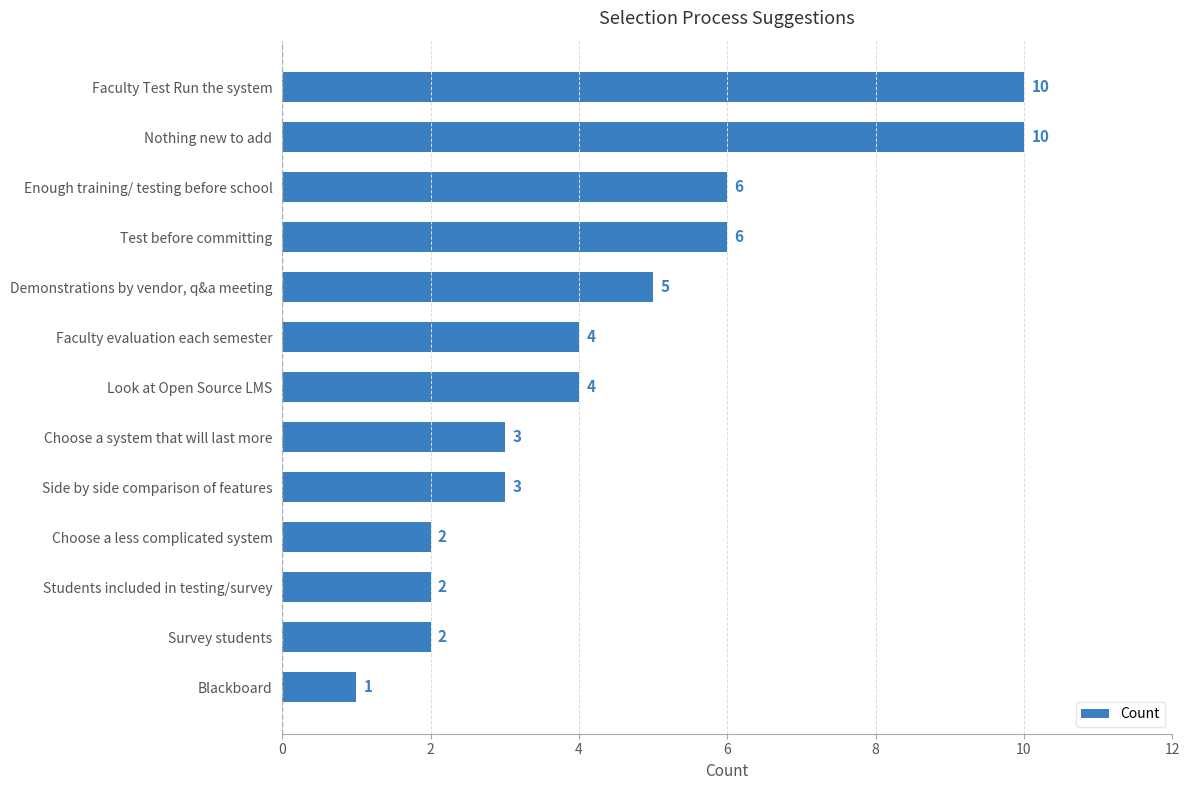

How many values are between 2 and 6?

10